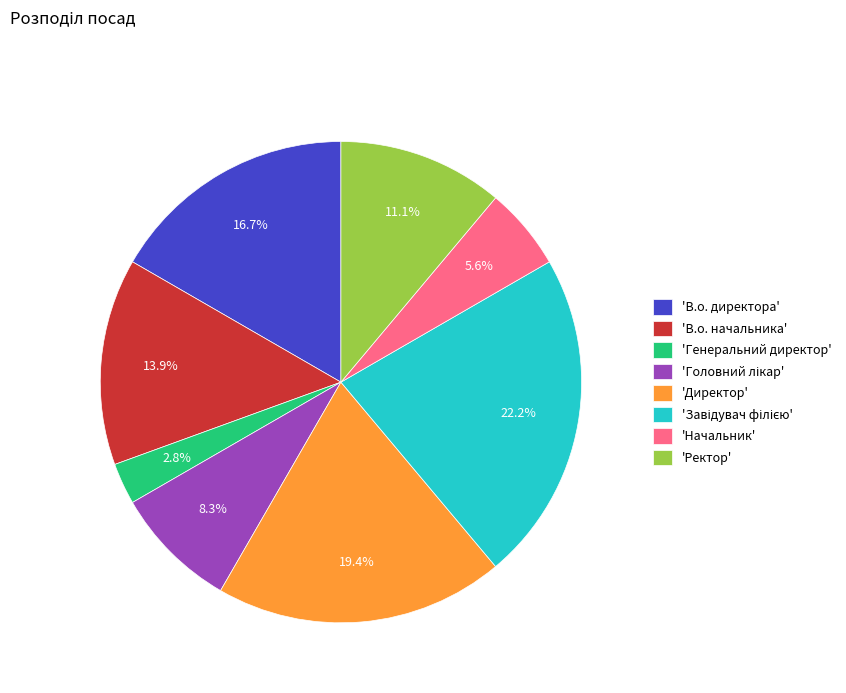

To the nearest percent, what is the difference between the largest and smallest slice percentages?

19%